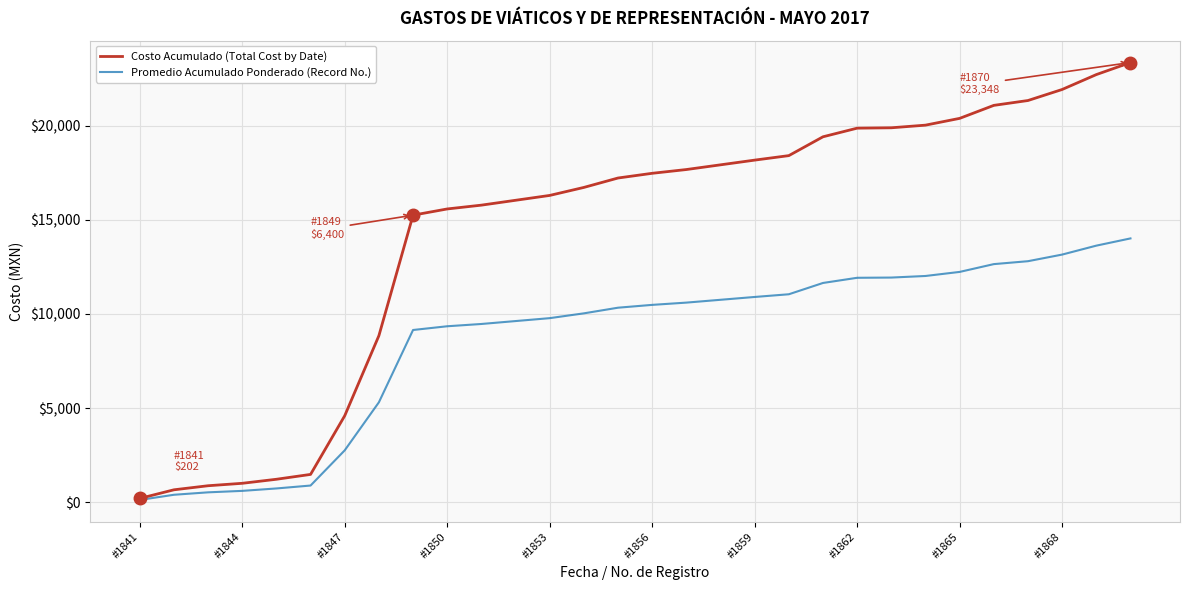

Which series has the widest spread of values?

Costo Acumulado (Total Cost by Date)